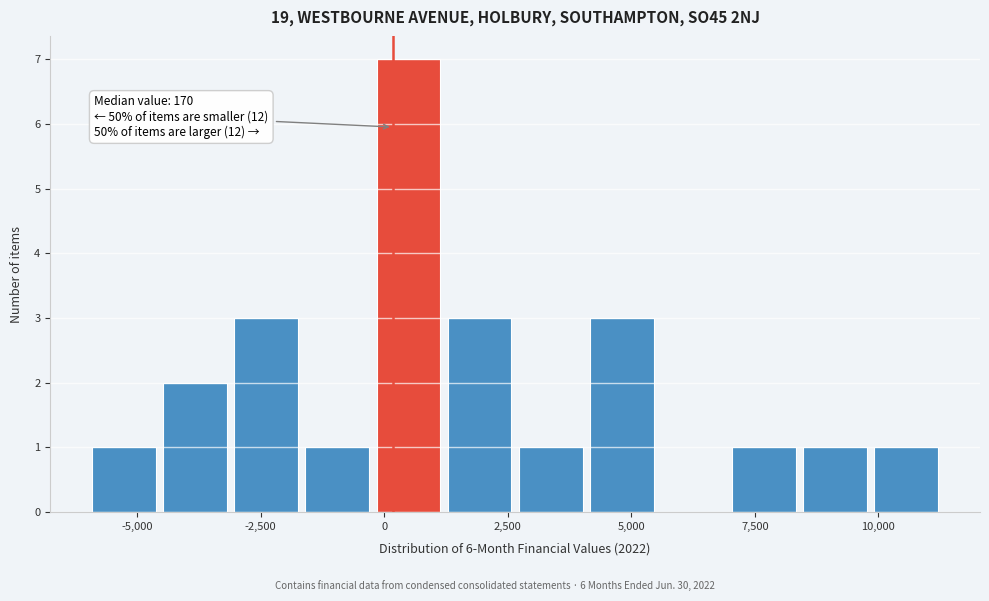

Read against the x-axis, roughly where is the centre of the tallest bar?

500